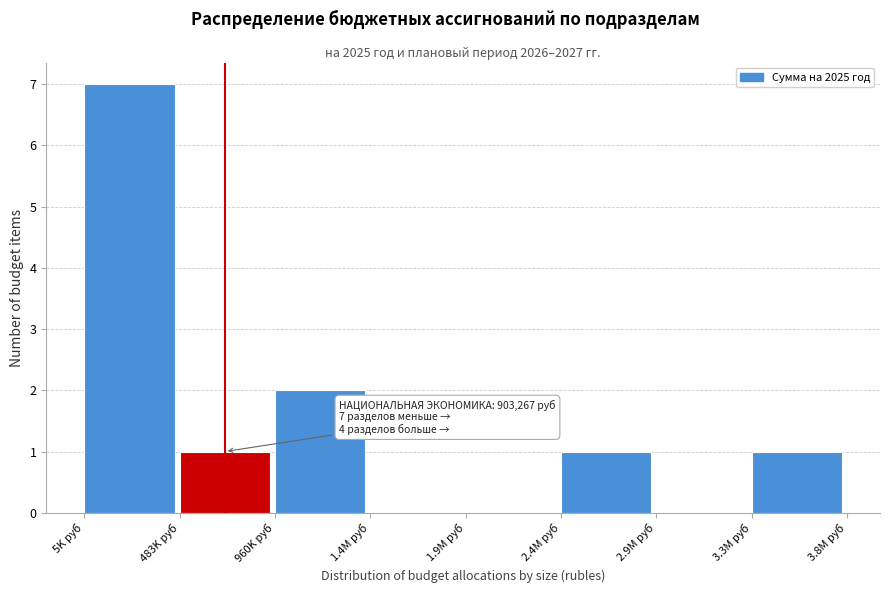

Reading left to right, what are all the values shown in this chart?

5K руб=7	483K руб=1	960K руб=2	1.4M руб=0	1.9M руб=0	2.4M руб=1	2.9M руб=0	3.3M руб=1